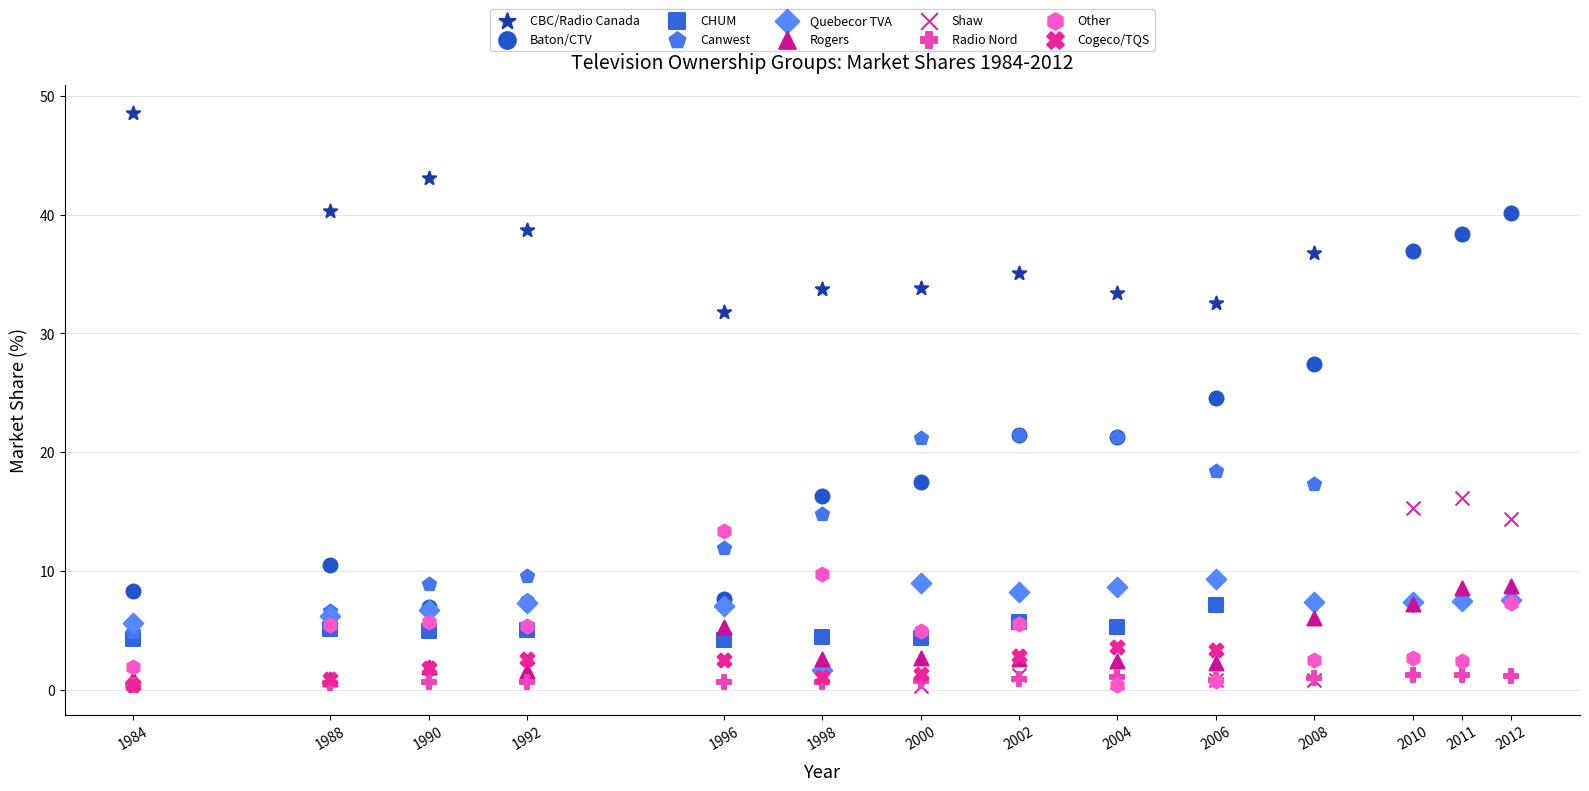

Which series contains the highest Y value?

CBC/Radio Canada